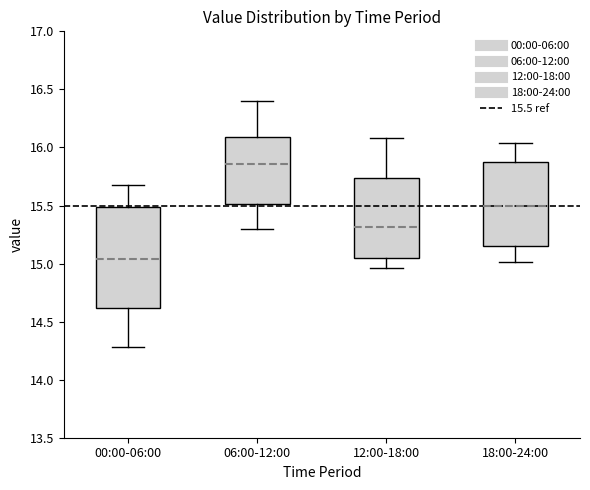

Reading left to right, read every box against the y-axis: the position of its median line, the range the box covers, and the ends of its whiskers. The values are not printed on the chart, so give them approximately, as read against the axis.

00:00-06:00: median 15.05, box 14.60 to 15.50, whiskers 14.30 to 15.70
06:00-12:00: median 15.85, box 15.50 to 16.10, whiskers 15.30 to 16.40
12:00-18:00: median 15.30, box 15.05 to 15.75, whiskers 14.95 to 16.10
18:00-24:00: median 15.50, box 15.15 to 15.90, whiskers 15.00 to 16.05